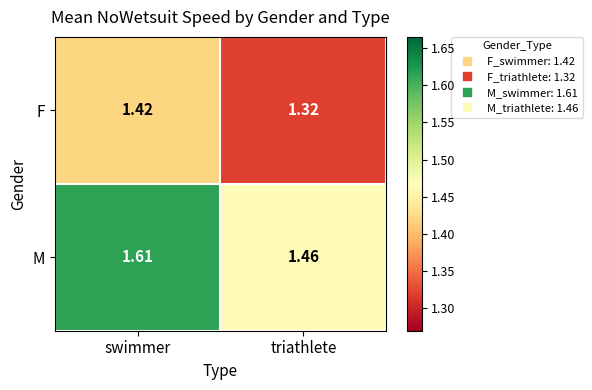

Where is M nearest to the value 1?

triathlete